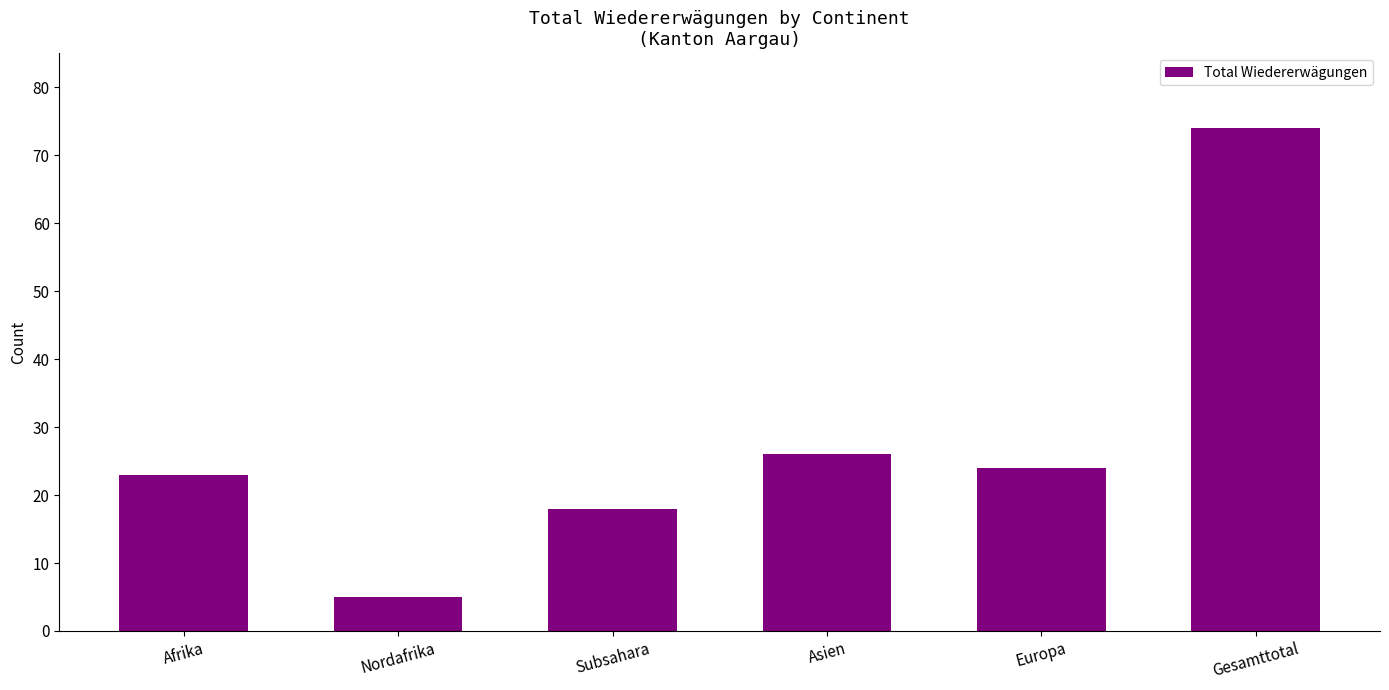

List the labels in order of value, largest first.

Gesamttotal, Asien, Europa, Afrika, Subsahara, Nordafrika